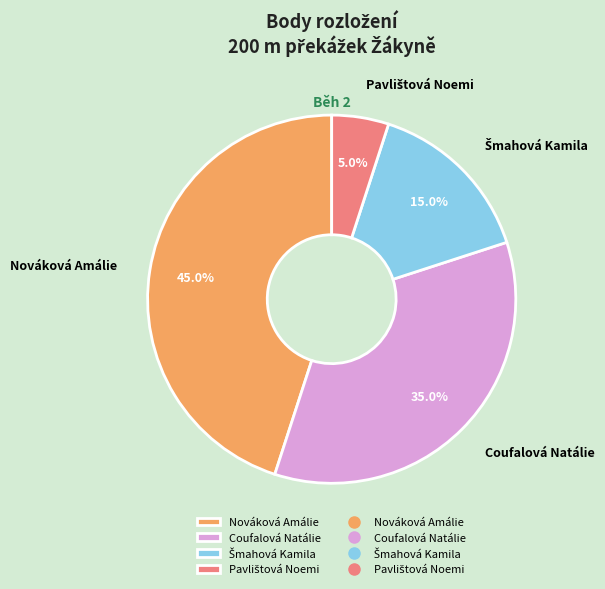

To the nearest percent, what percentage of the pie is Nováková Amálie?

45%